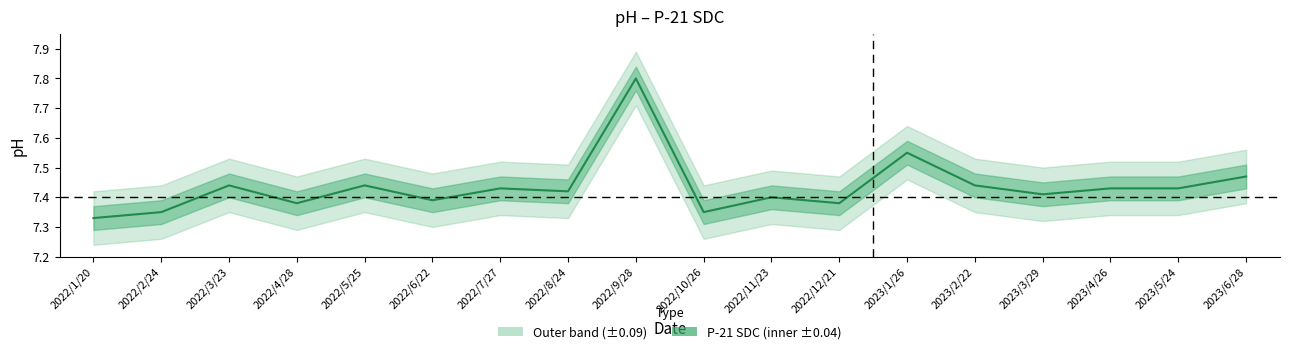

What is the label of the 13th point from the right?

2022/6/22